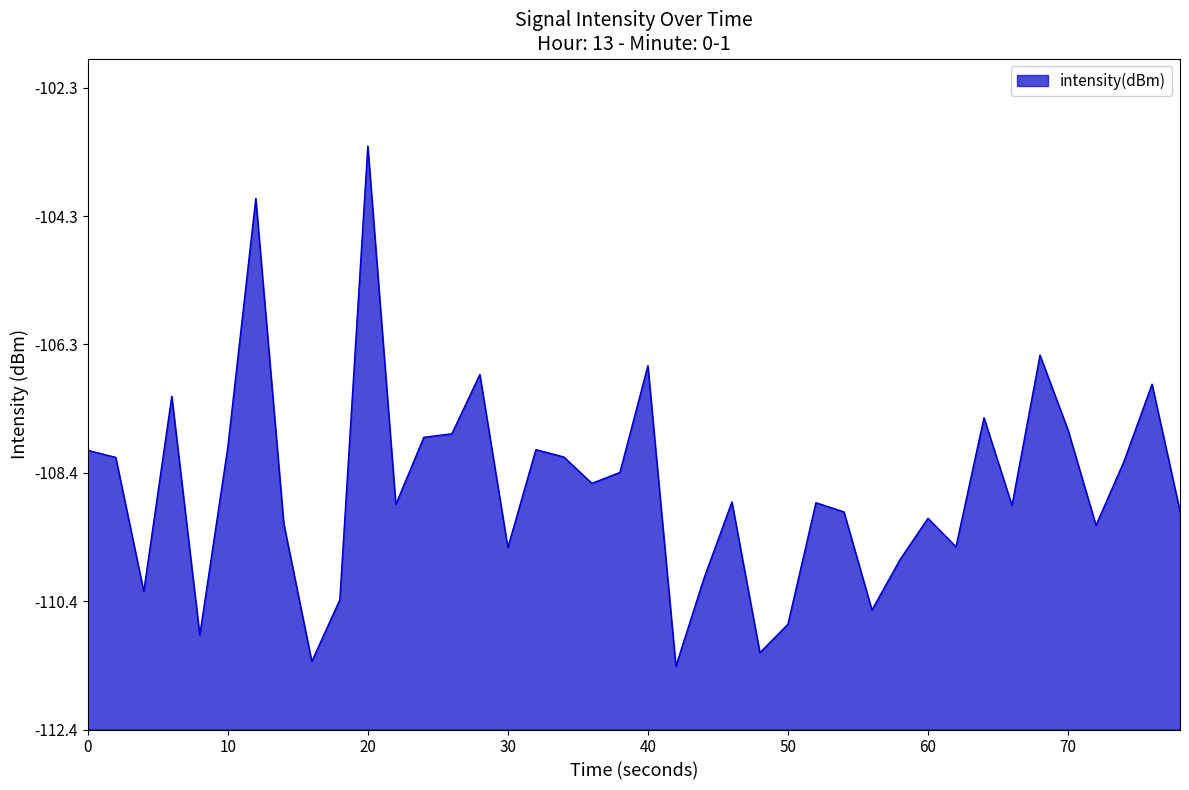

True or false: there are more than 0 points higher than both neighbors.

True